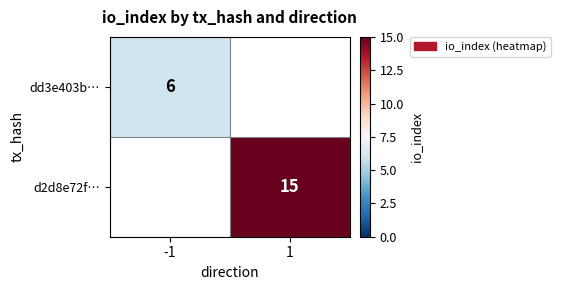

Which label corresponds to the smallest value in the chart?

-1